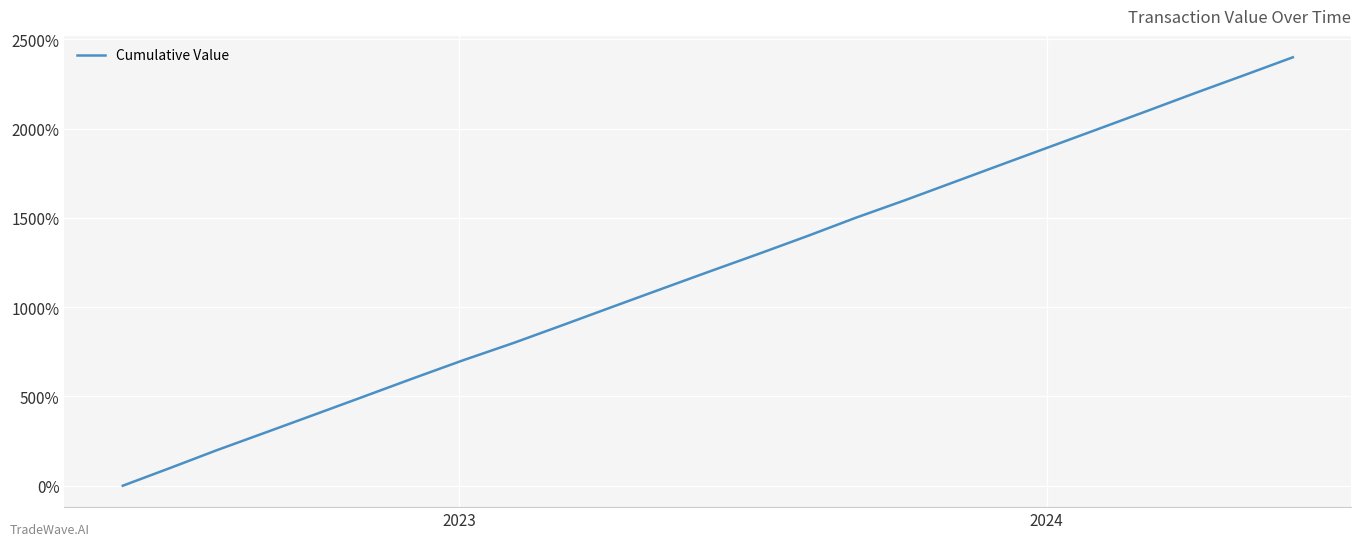

What is the greatest value displayed?

2400.0